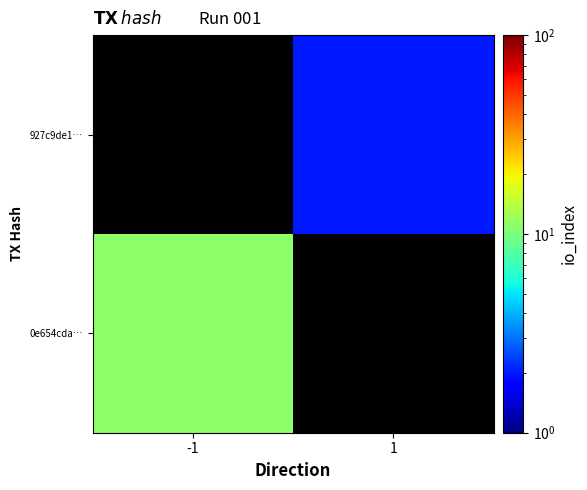

List the labels in order of 927c9de1… value, smallest first.

-1, 1